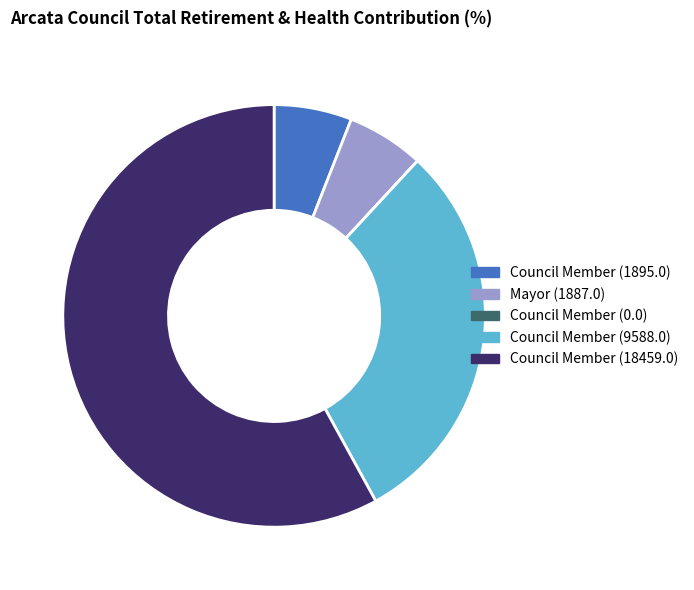

Does any single category account for the majority?

Yes